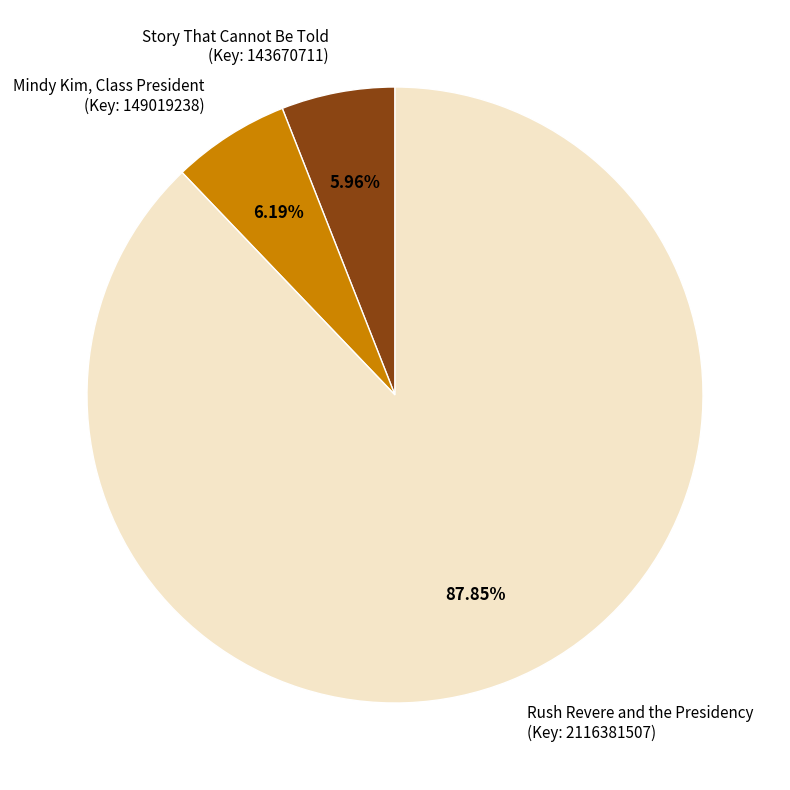

Which slice represents more than half of the pie?

Rush Revere and the Presidency (Key: 2116381507)